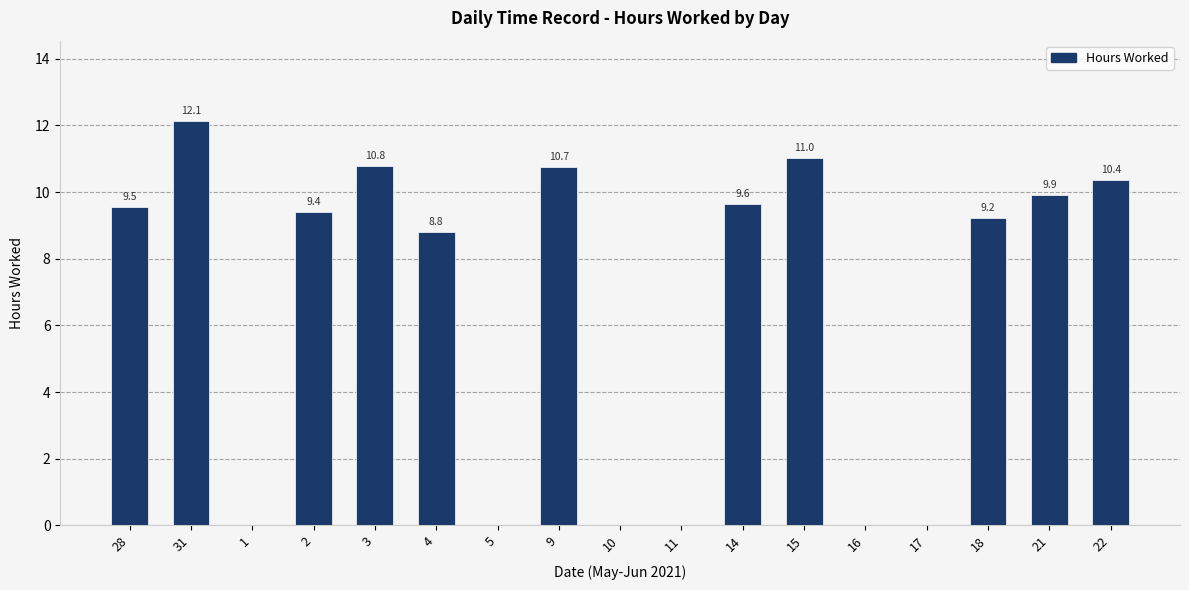

How many values exceed 9?

10